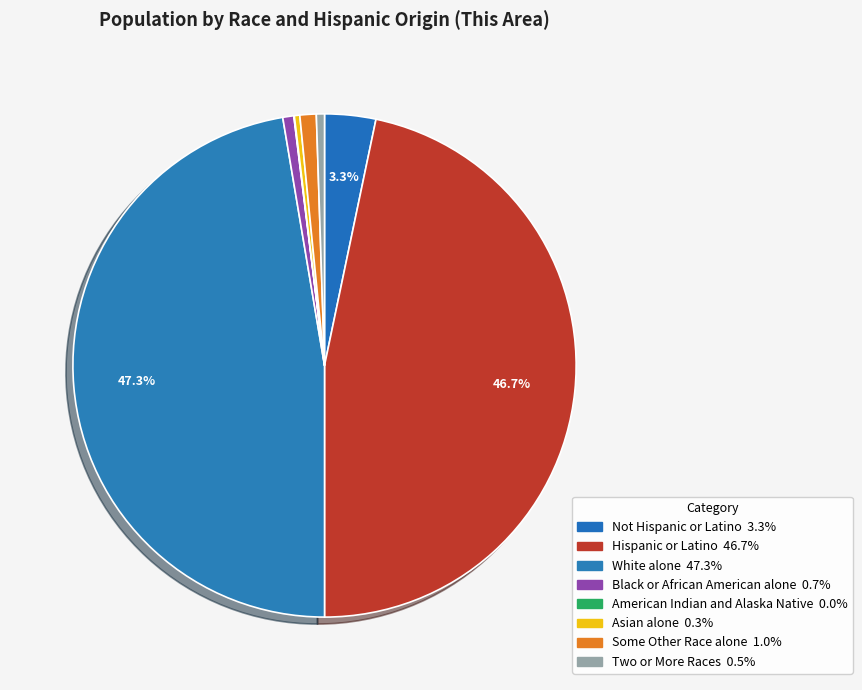

What portion of the pie excludes Two or More Races?

99.5%